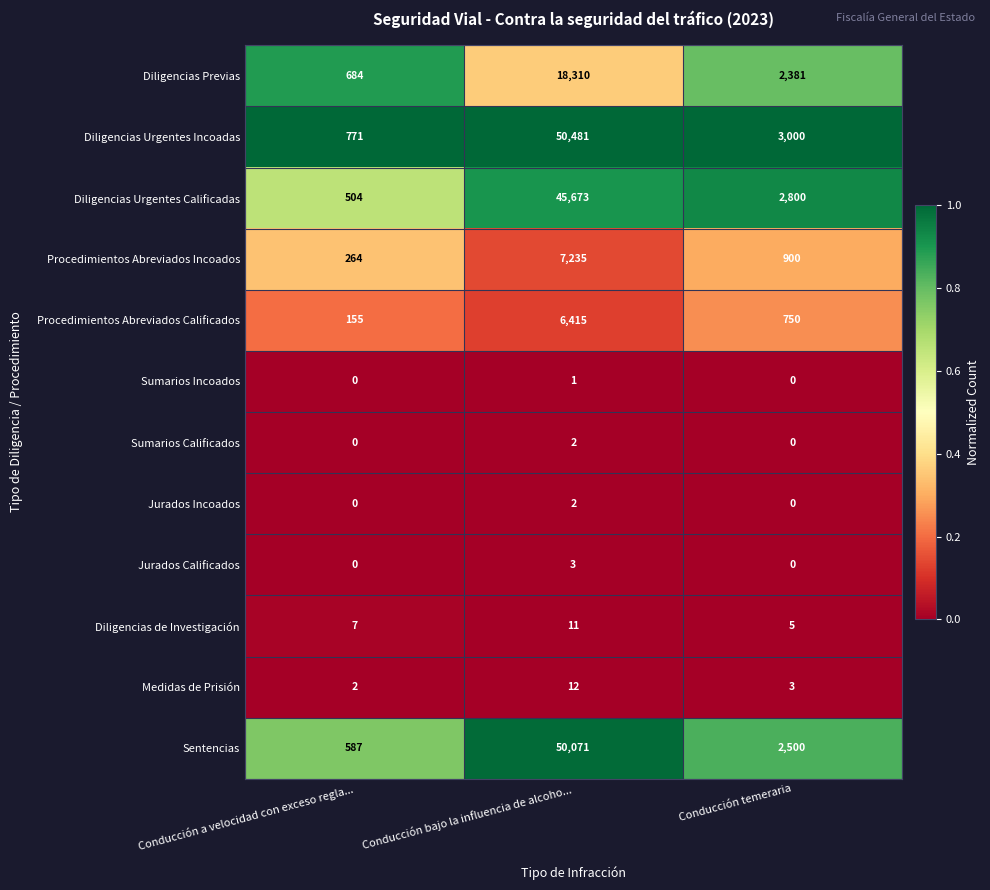

What is the minimum value for Diligencias de Investigación?

5